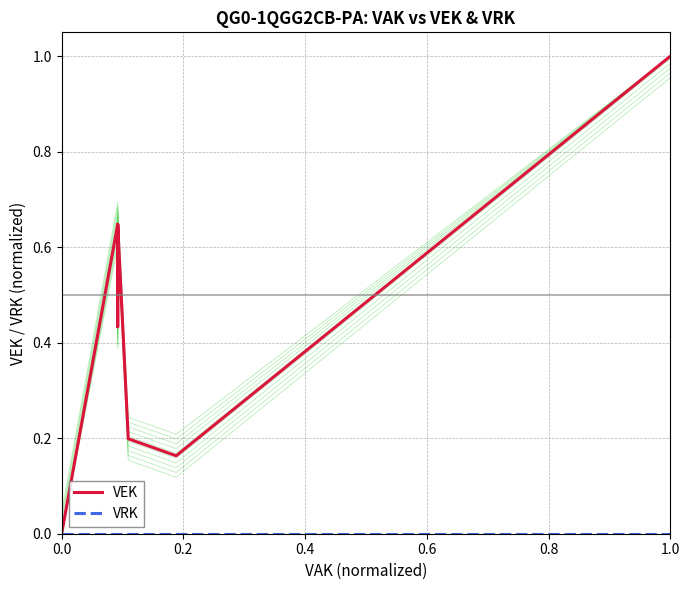

At how many categories does at least one series exceed 0?

15